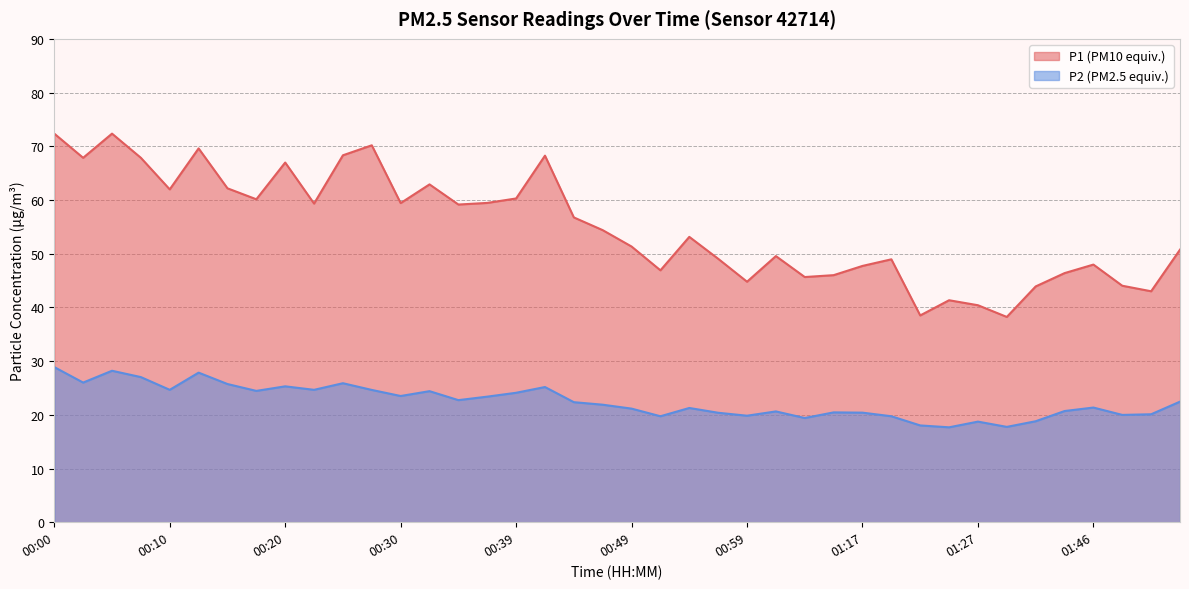

What is the sum of the P1 values at 00:59 and 01:27?

85.2